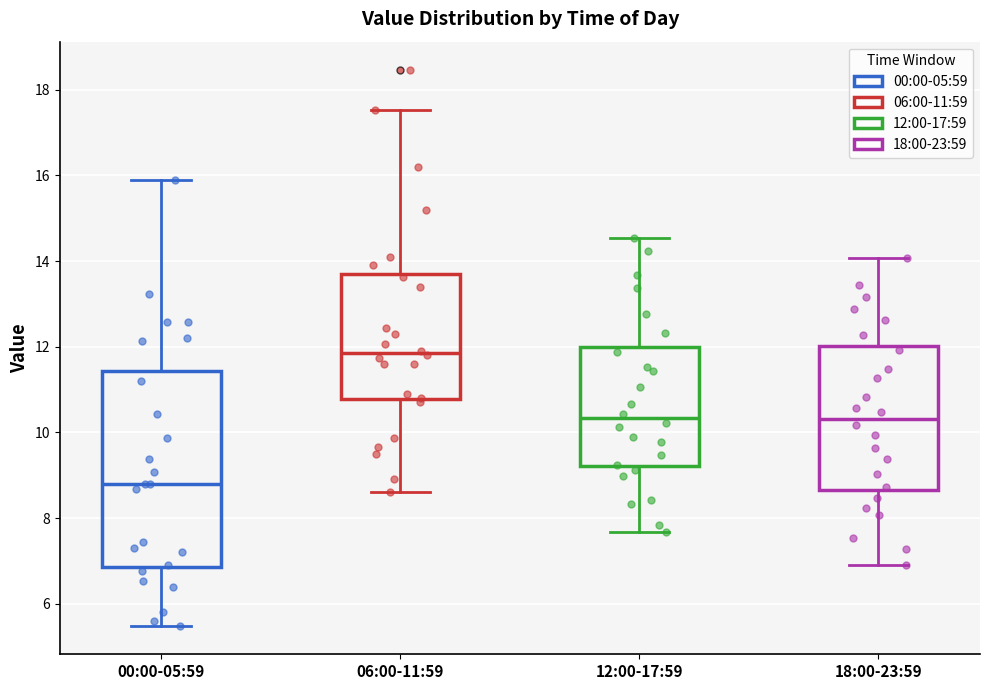

Reading left to right, transcribe this box plot: for each box, give where its median line is, the range the box spans, and where its two whiskers end, as read against the y-axis. The values are not printed on the chart, so give them approximately, as read against the axis.

00:00-05:59: median 8.8, box 6.8 to 11.4, whiskers 5.4 to 16.0
06:00-11:59: median 11.8, box 10.8 to 13.6, whiskers 8.6 to 17.6
12:00-17:59: median 10.4, box 9.2 to 12.0, whiskers 7.6 to 14.6
18:00-23:59: median 10.4, box 8.6 to 12.0, whiskers 7.0 to 14.0